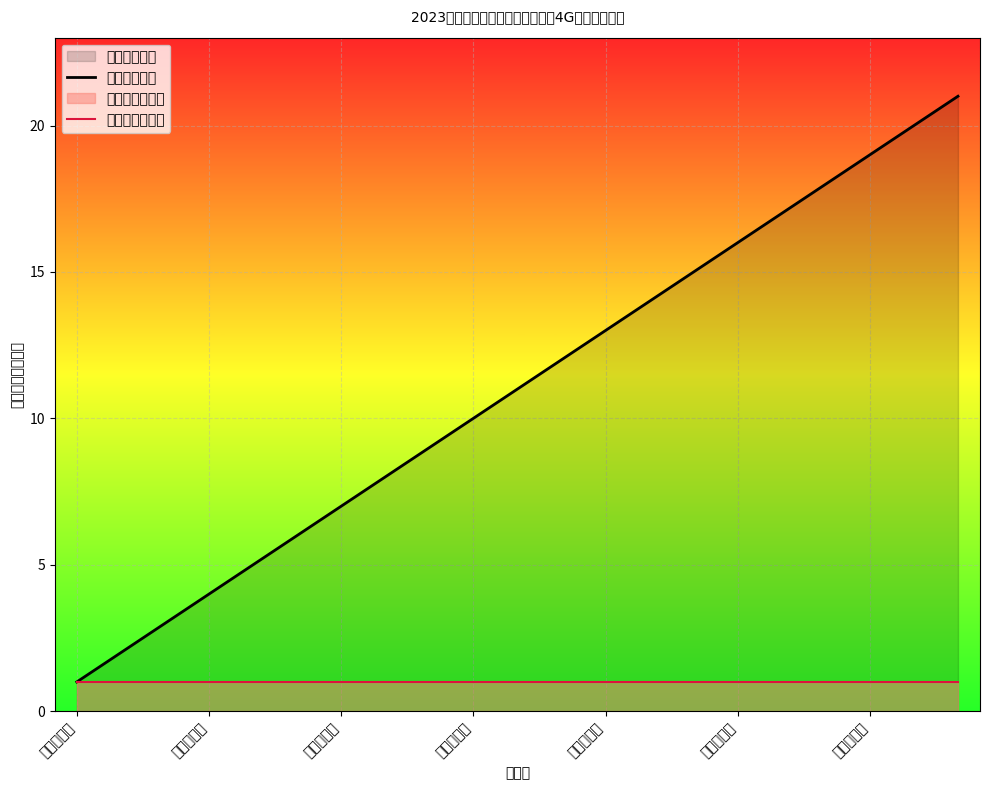

At which category does the chart reach its minimum across all series?

马溪村委会